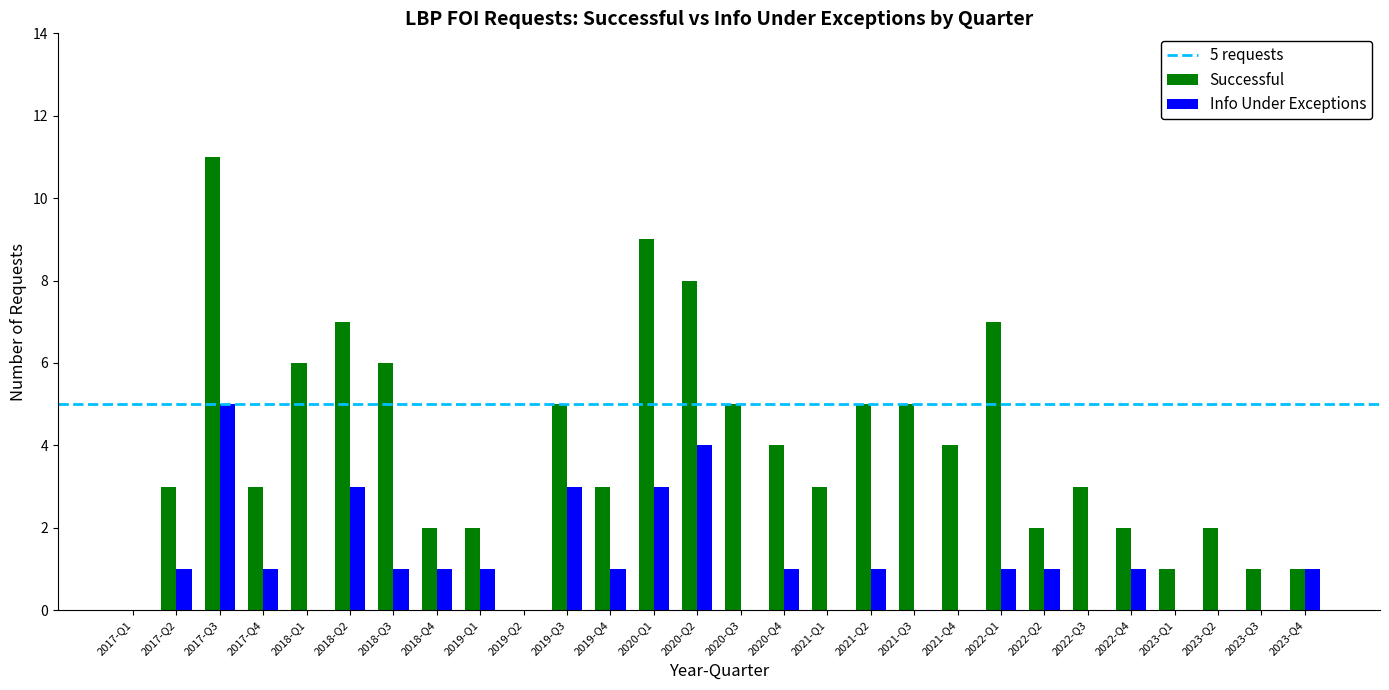

Is the value of Successful at 2019-Q3 greater than the value of Info Under Exceptions at 2018-Q1?

Yes